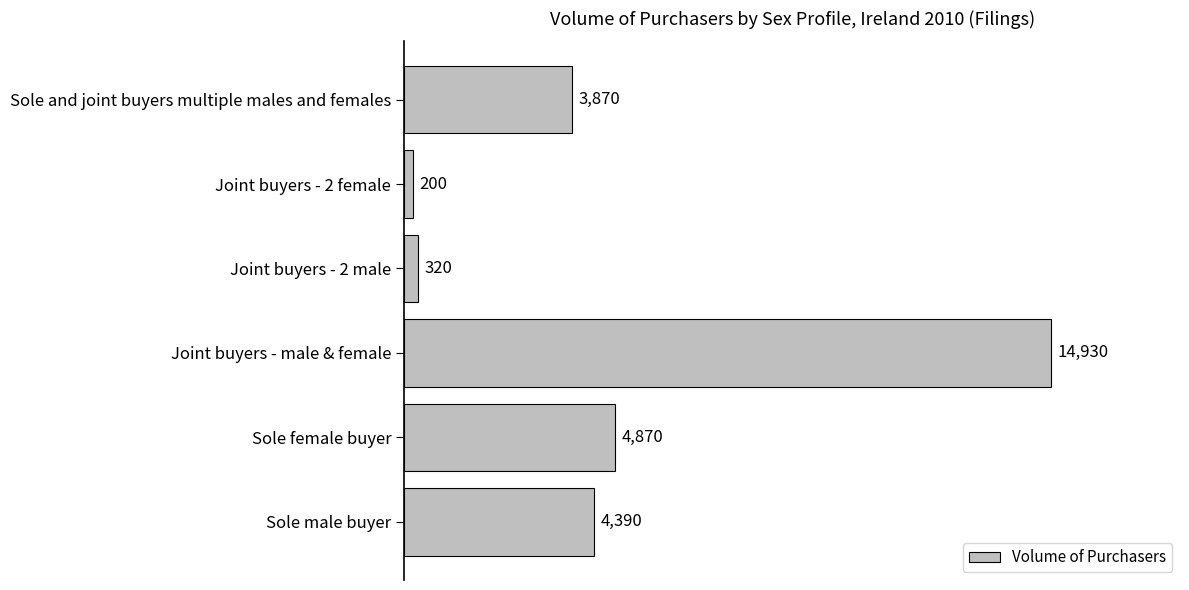

Reading top to bottom, list all the values displayed in this chart.

Sole and joint buyers multiple males and females=3870	Joint buyers - 2 female=200	Joint buyers - 2 male=320	Joint buyers - male & female=14930	Sole female buyer=4870	Sole male buyer=4390